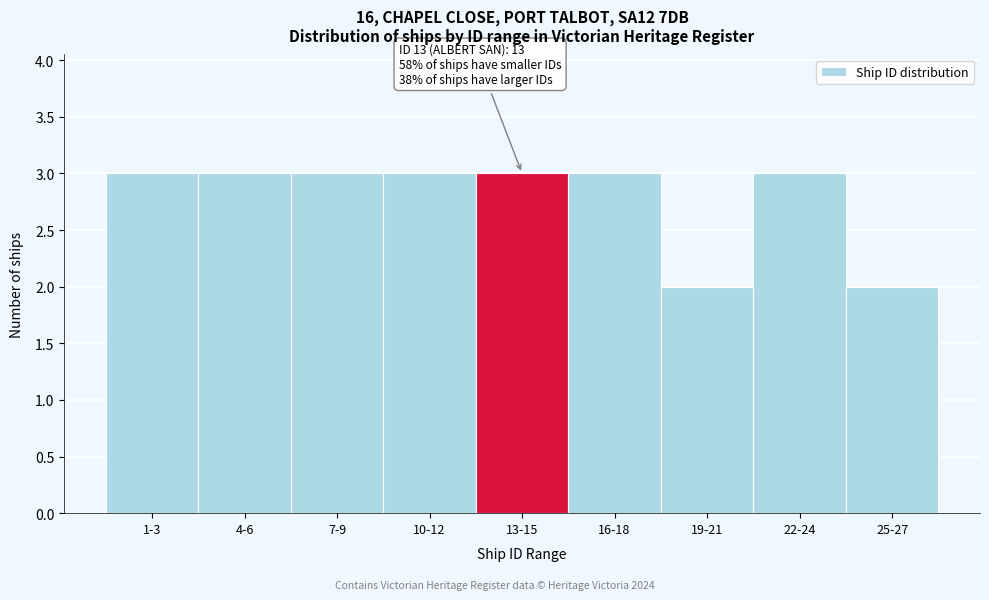

Reading left to right, transcribe all the data shown in this chart.

3	3	3	3	3	3	2	3	2